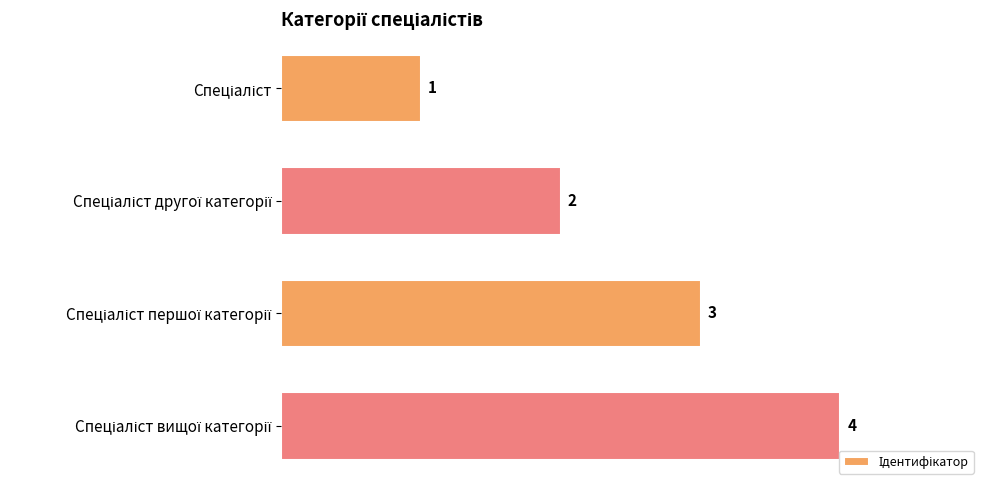

What is the value of the 3rd bar from the top?

3